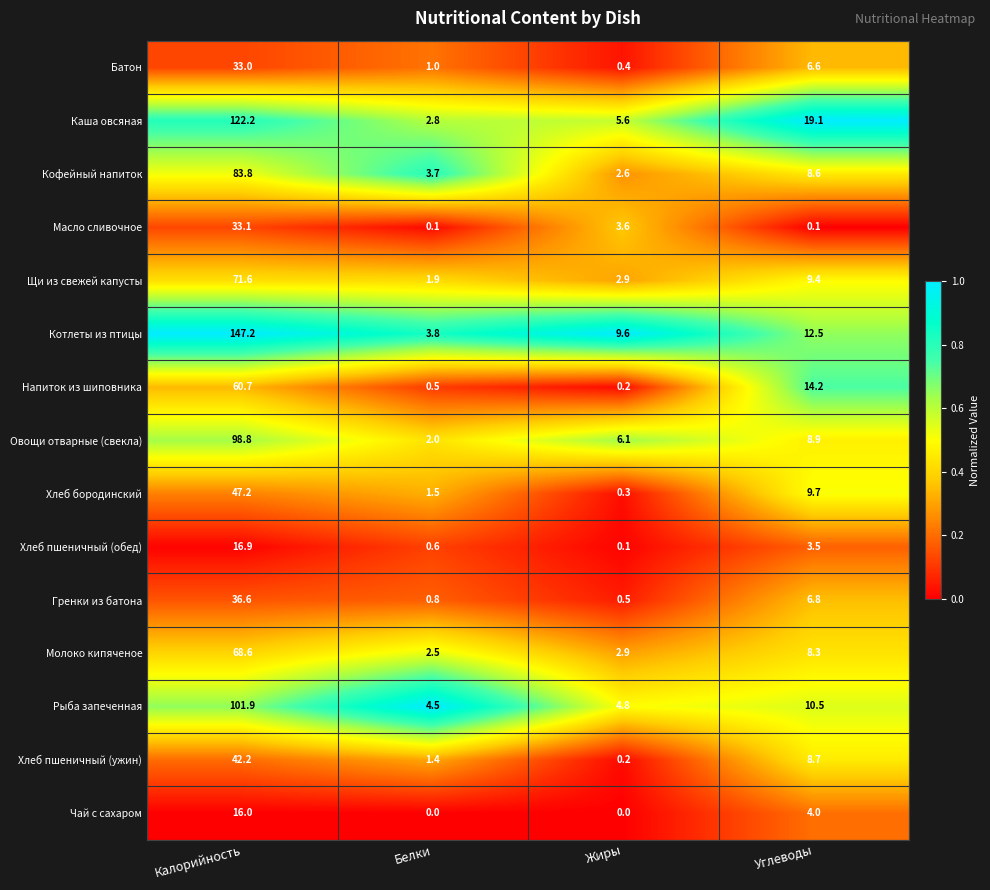

Where does the Напиток из шиповника series first go above 14?

Калорийность